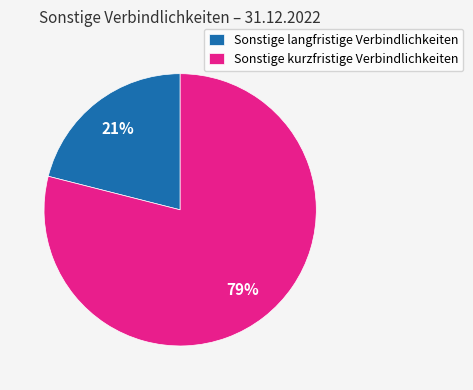

Between Sonstige langfristige Verbindlichkeiten and Sonstige kurzfristige Verbindlichkeiten, which is larger?

Sonstige kurzfristige Verbindlichkeiten